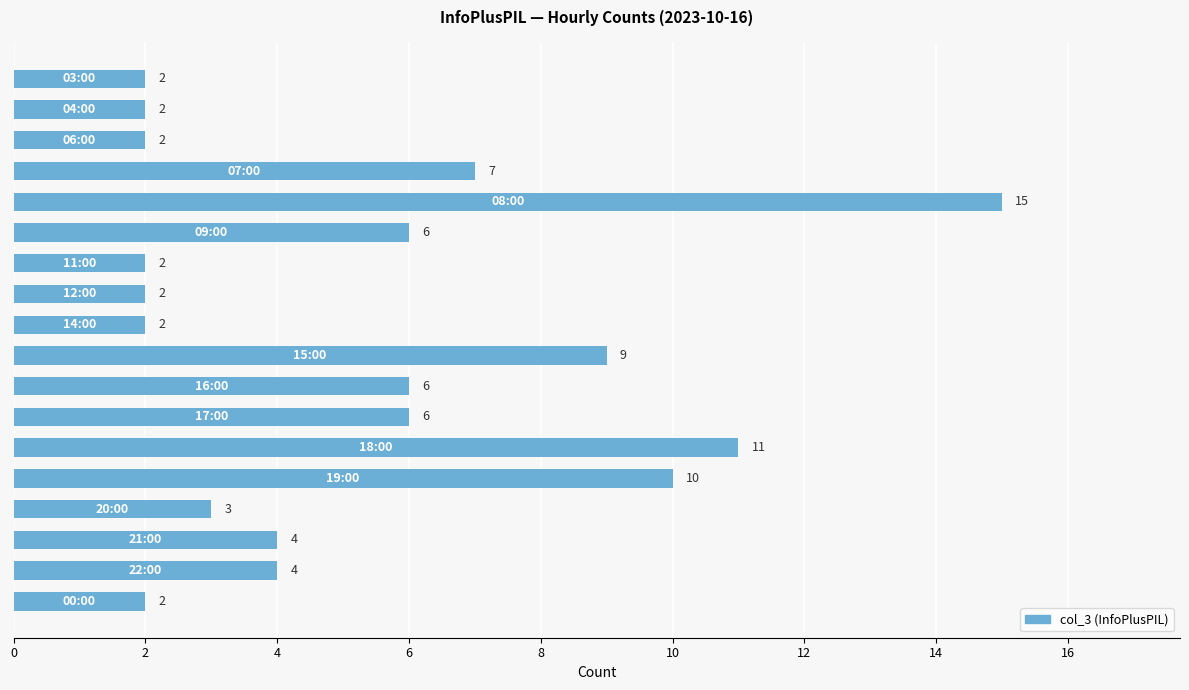

What is the difference between the second highest and minimum values?

9